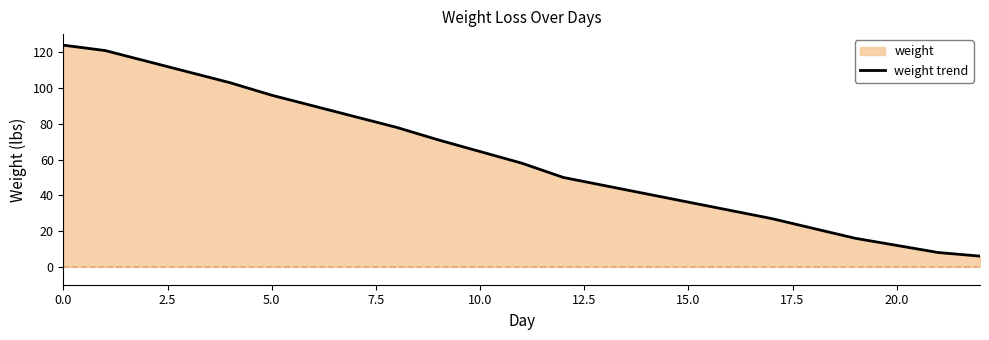

What is the difference between the maximum and second lowest values?

116